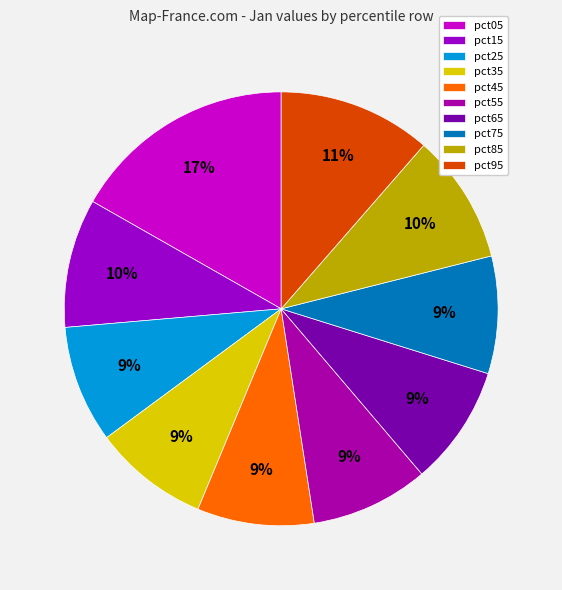

Is there any slice that represents more than half of the pie?

No